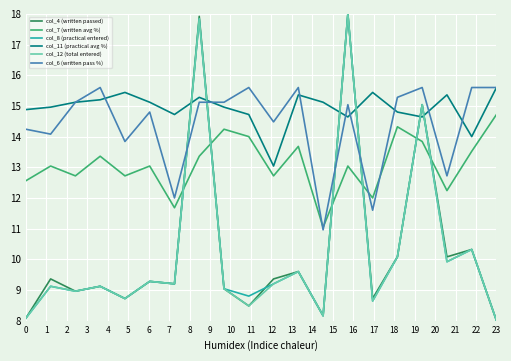

Which series has the largest total across all categories?

col_11 (practical avg %)